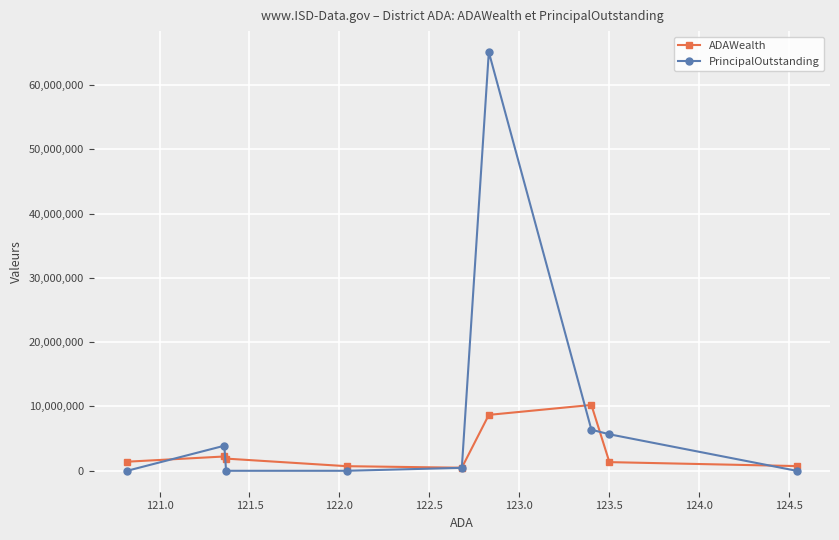

How many values in the ADAWealth series exceed 1411203?

5